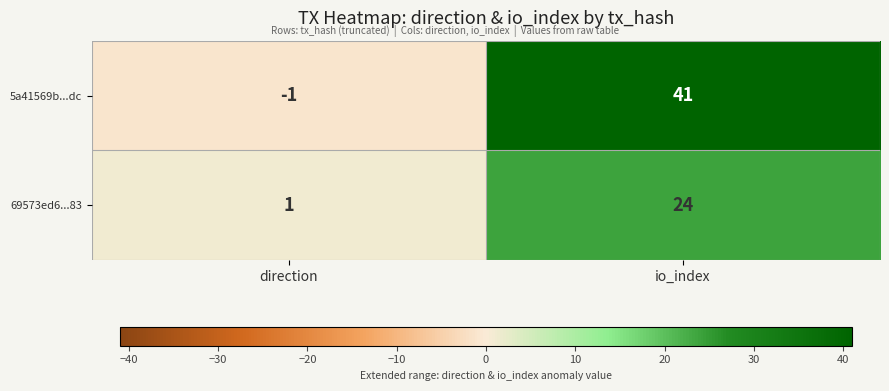

Is it true that 5a41569b...dc equals 26 at io_index?

False